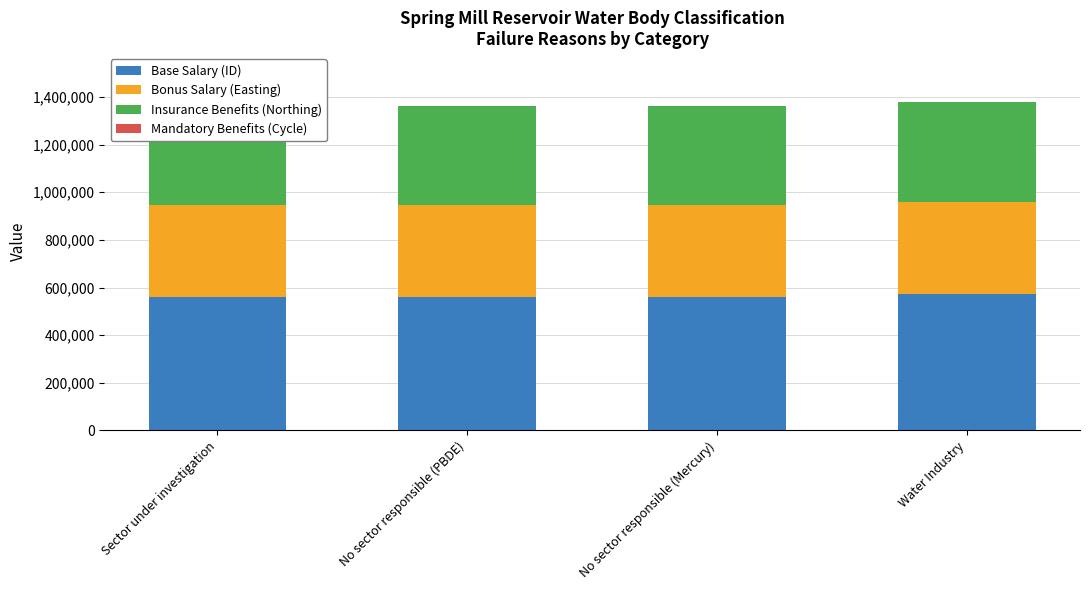

At which label does Base Salary (ID) reach its peak?

Water Industry